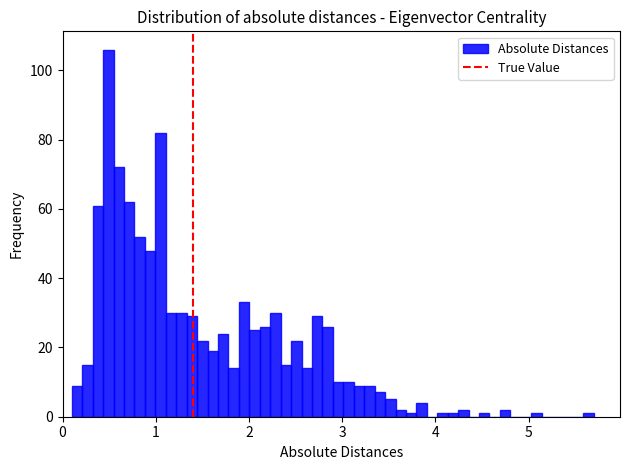

Around what value on the x-axis is the tallest bar? Give the approximate position of its centre, as read against the axis.

0.5